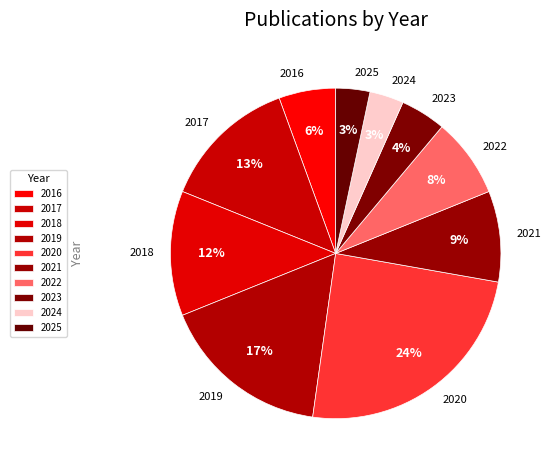

Count the number of slices in the pie.

10